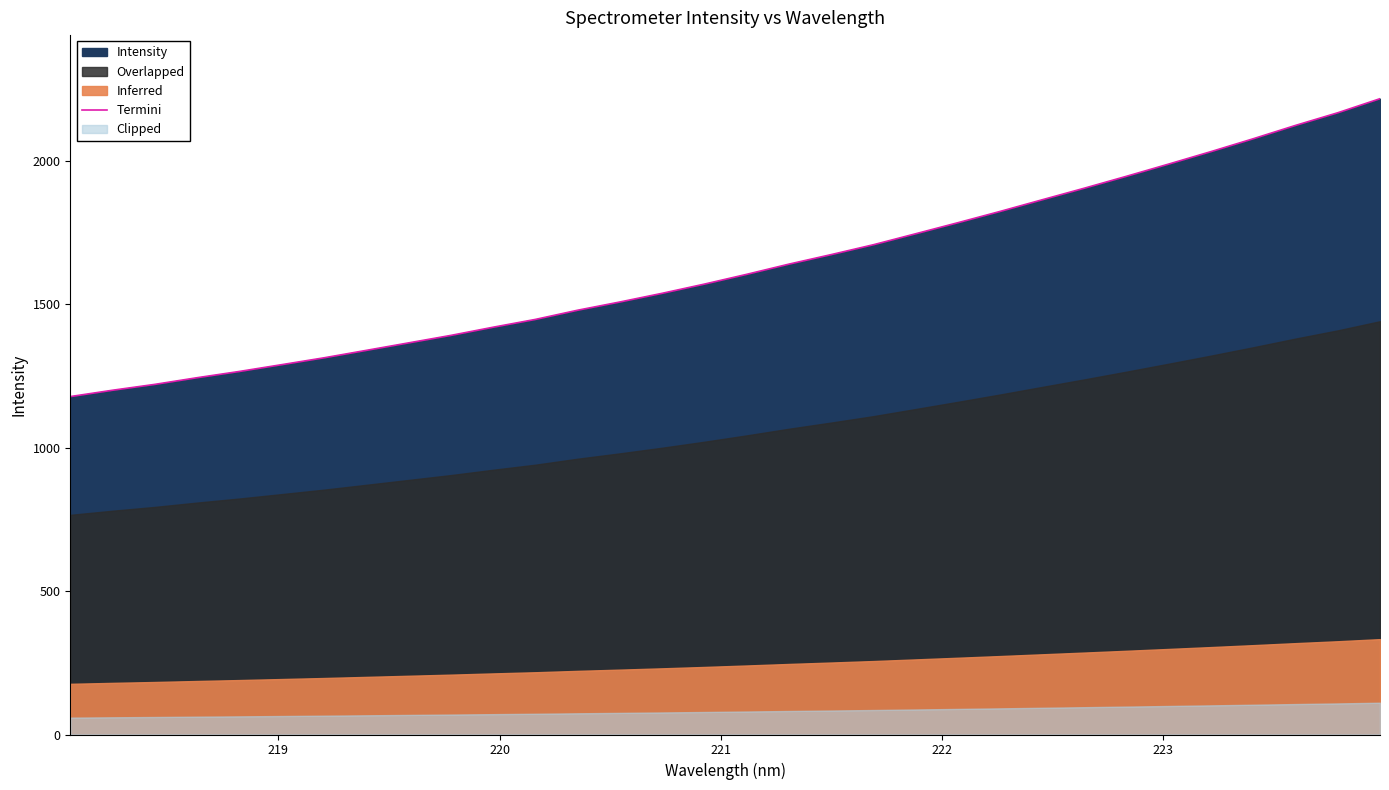

What is the lowest value of the Termini series?

1177.7